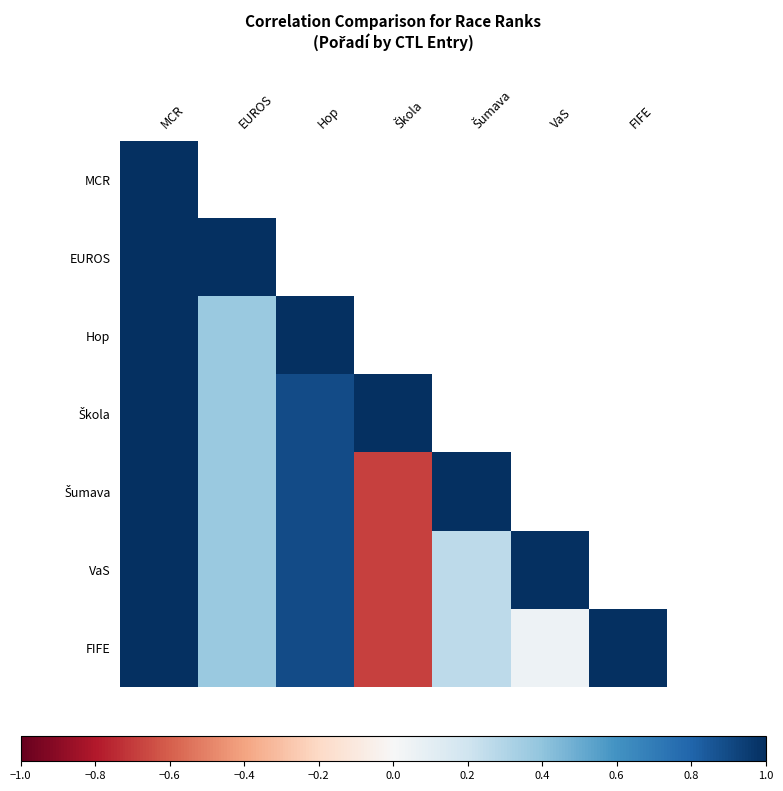

Which series has the widest spread of values?

Šumava